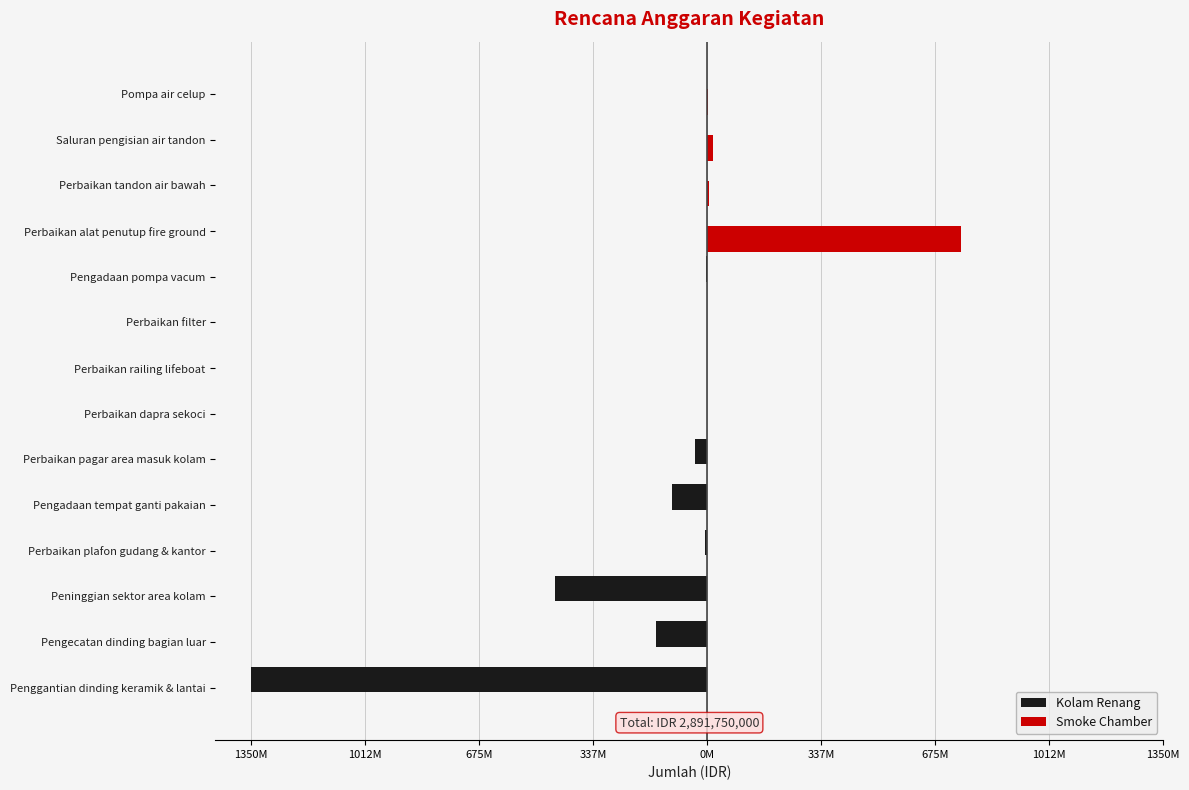

What is the value of the Smoke Chamber bar at the 11th from the left?

750000000